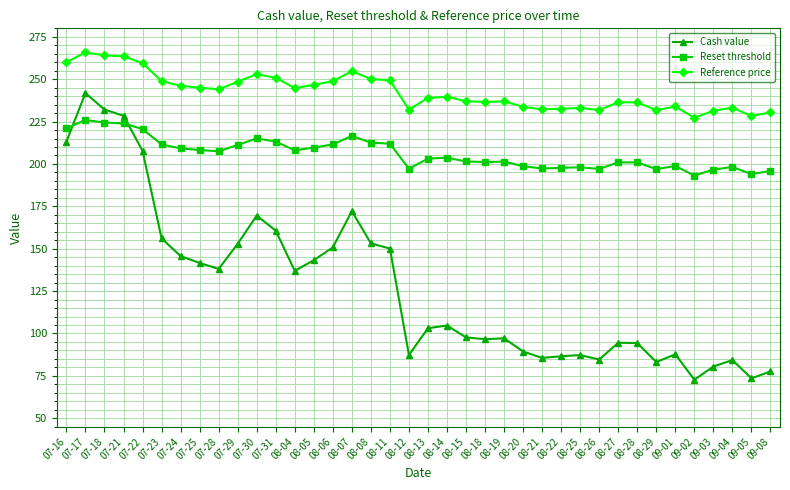

What is the difference between the Cash value values at 08-11 and 07-23?

6.0